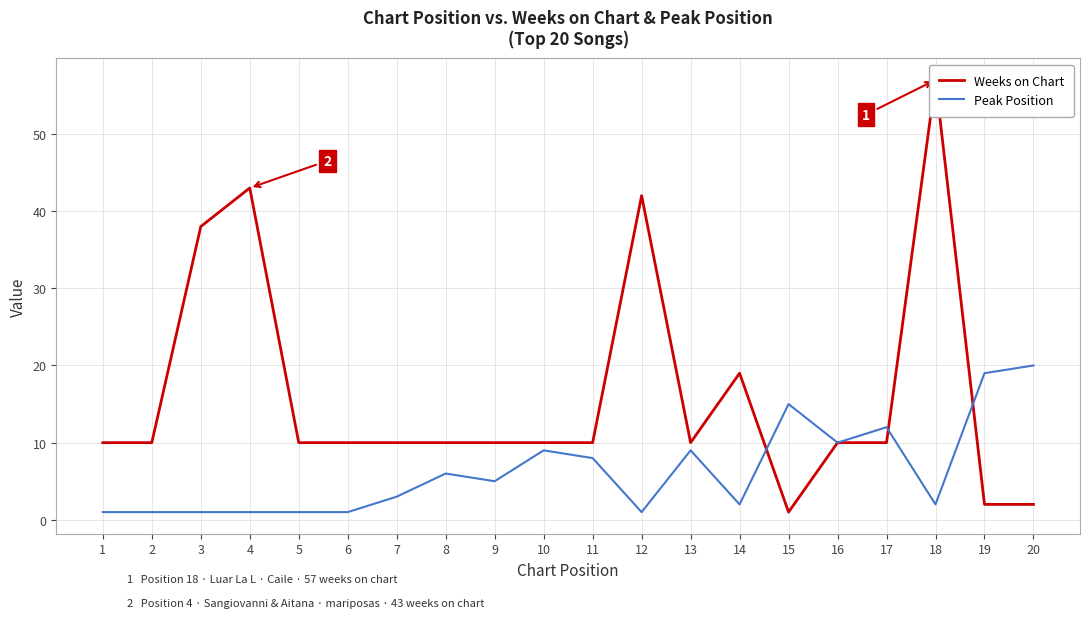

True or false: Peak Position and Weeks on Chart intersect in this chart.

True